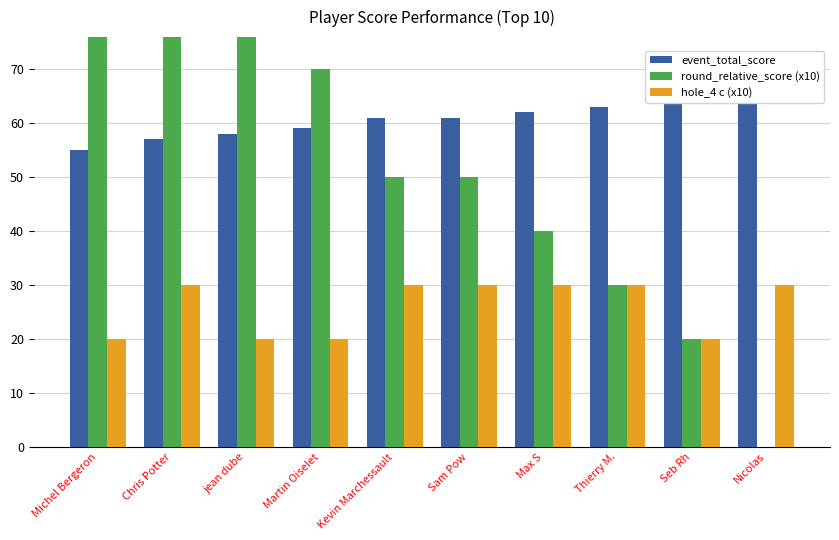

Reading left to right, transcribe all the data shown in this chart.

event_total_score: Michel Bergeron=55	Chris Potter=57	jean dube=58	Martin Oiselet=59	Kevin Marchessault=61	Sam Pow=61	Max S=62	Thierry M.=63	Seb Rh=64	Nicolas=66
round_relative_score (x10): Michel Bergeron=110	Chris Potter=90	jean dube=80	Martin Oiselet=70	Kevin Marchessault=50	Sam Pow=50	Max S=40	Thierry M.=30	Seb Rh=20	Nicolas=0
hole_4 c (x10): Michel Bergeron=20	Chris Potter=30	jean dube=20	Martin Oiselet=20	Kevin Marchessault=30	Sam Pow=30	Max S=30	Thierry M.=30	Seb Rh=20	Nicolas=30